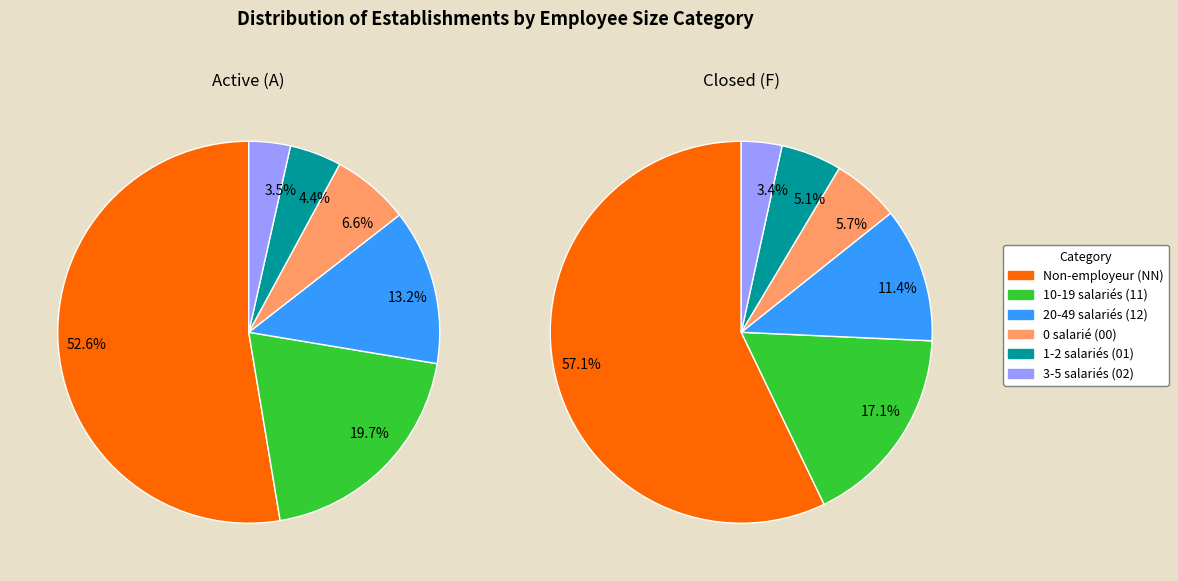

To the nearest percent, what is the difference between the largest and smallest slice percentages?

49%